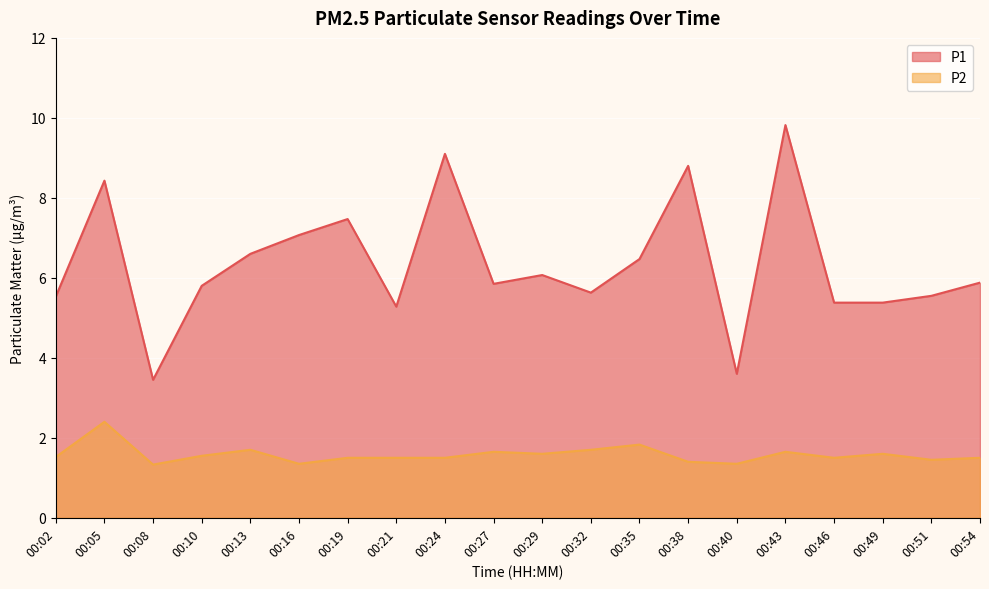

The value of P2 at 00:32 is 1.7. True or false?

True